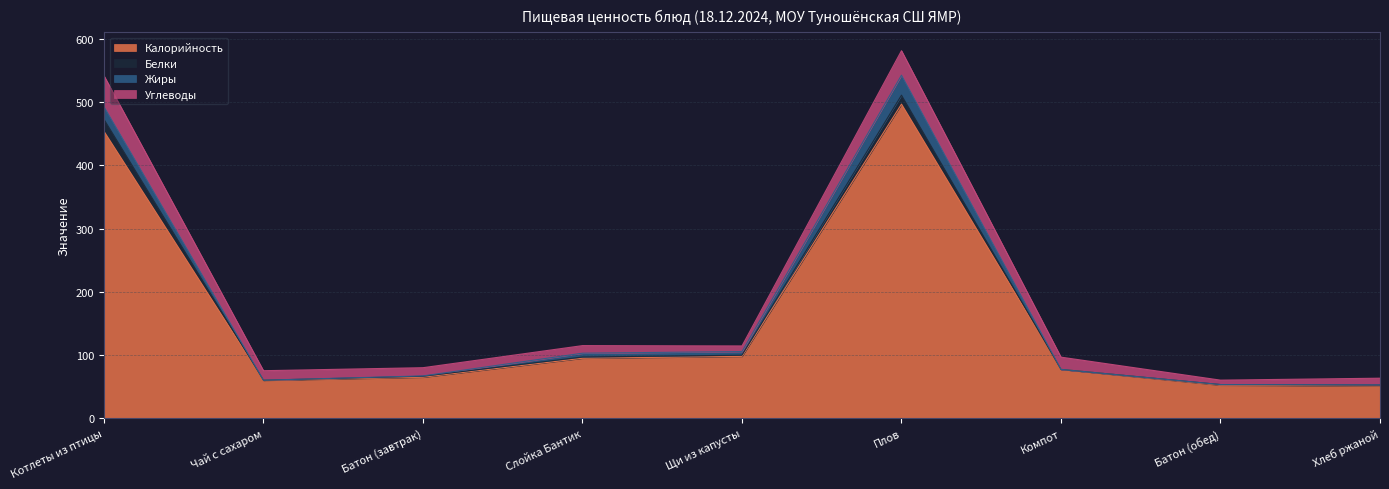

What are all the series names shown in the legend?

Калорийность, Белки, Жиры, Углеводы